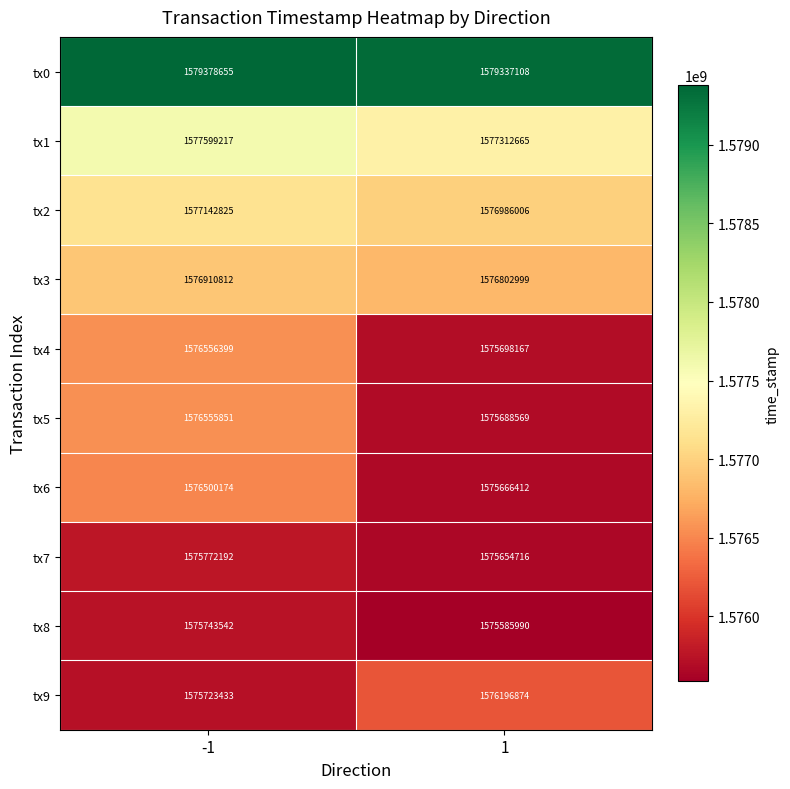

True or false: tx8 has a value of 2176928510 at 1.

False